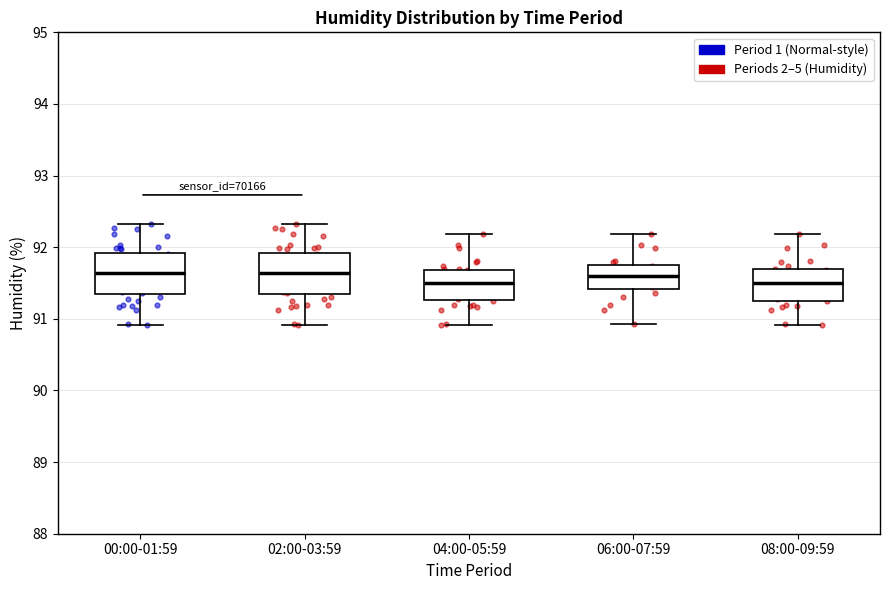

Reading left to right, read every box against the y-axis: the position of its median line, the range the box covers, and the ends of its whiskers. The values are not printed on the chart, so give them approximately, as read against the axis.

00:00-01:59: median 91.6, box 91.3 to 91.9, whiskers 90.9 to 92.3
02:00-03:59: median 91.6, box 91.3 to 91.9, whiskers 90.9 to 92.3
04:00-05:59: median 91.5, box 91.3 to 91.7, whiskers 90.9 to 92.2
06:00-07:59: median 91.6, box 91.4 to 91.8, whiskers 90.9 to 92.2
08:00-09:59: median 91.5, box 91.3 to 91.7, whiskers 90.9 to 92.2